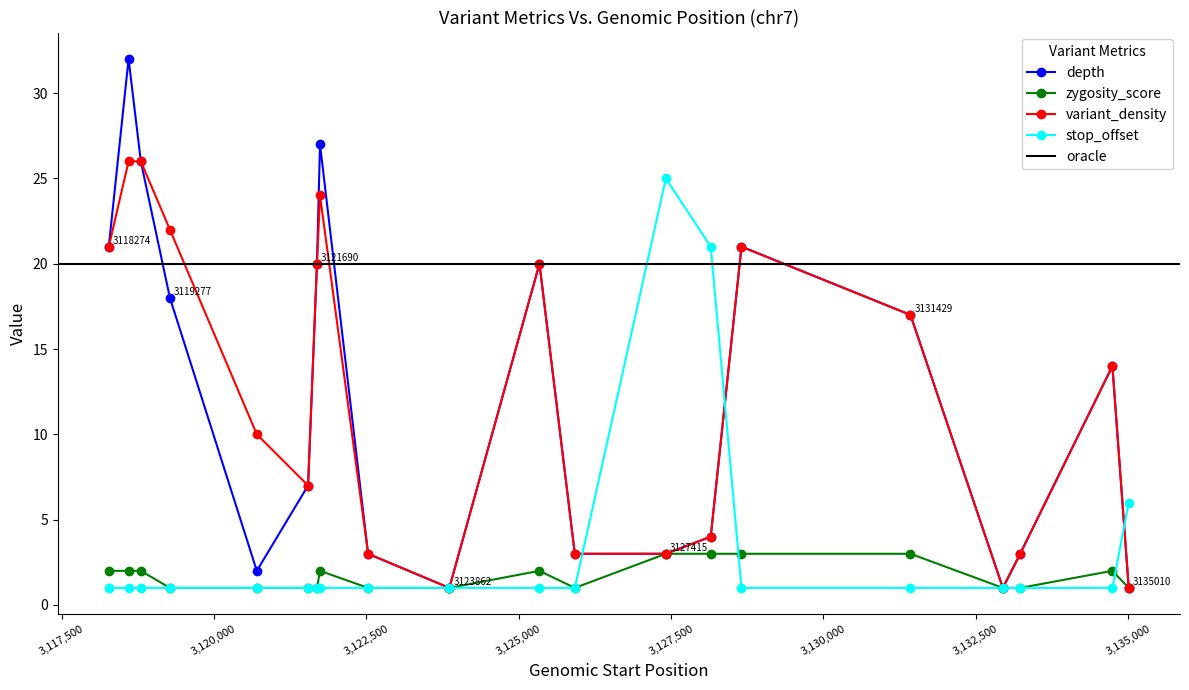

Where is the first local minimum for zygosity_score?

3125921